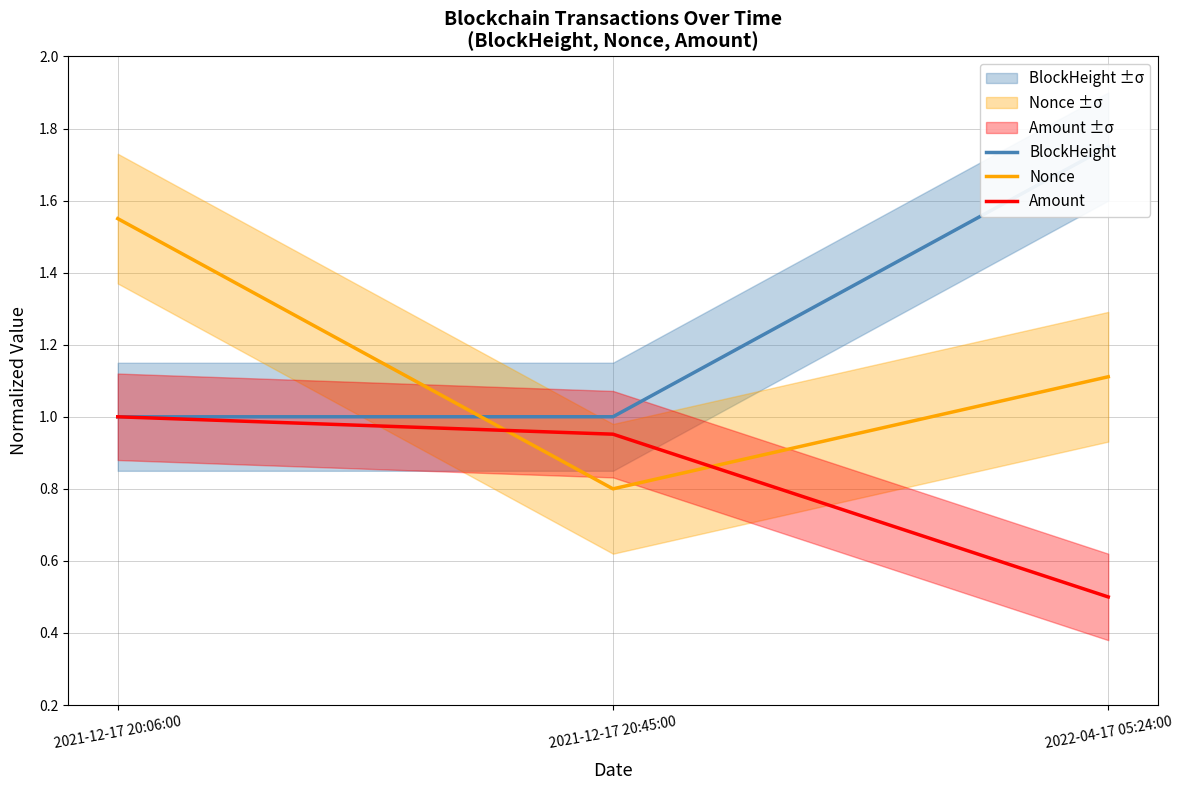

List the labels in order of BlockHeight value, smallest first.

2021-12-17 20:06:00, 2021-12-17 20:45:00, 2022-04-17 05:24:00